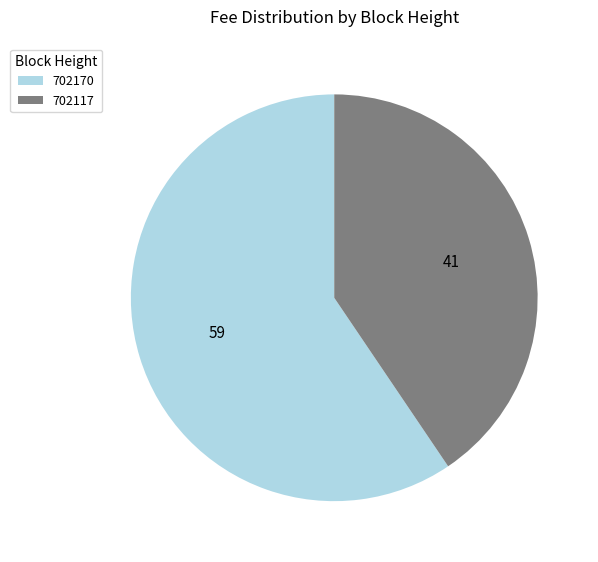

What is the largest slice in the pie chart?

702170